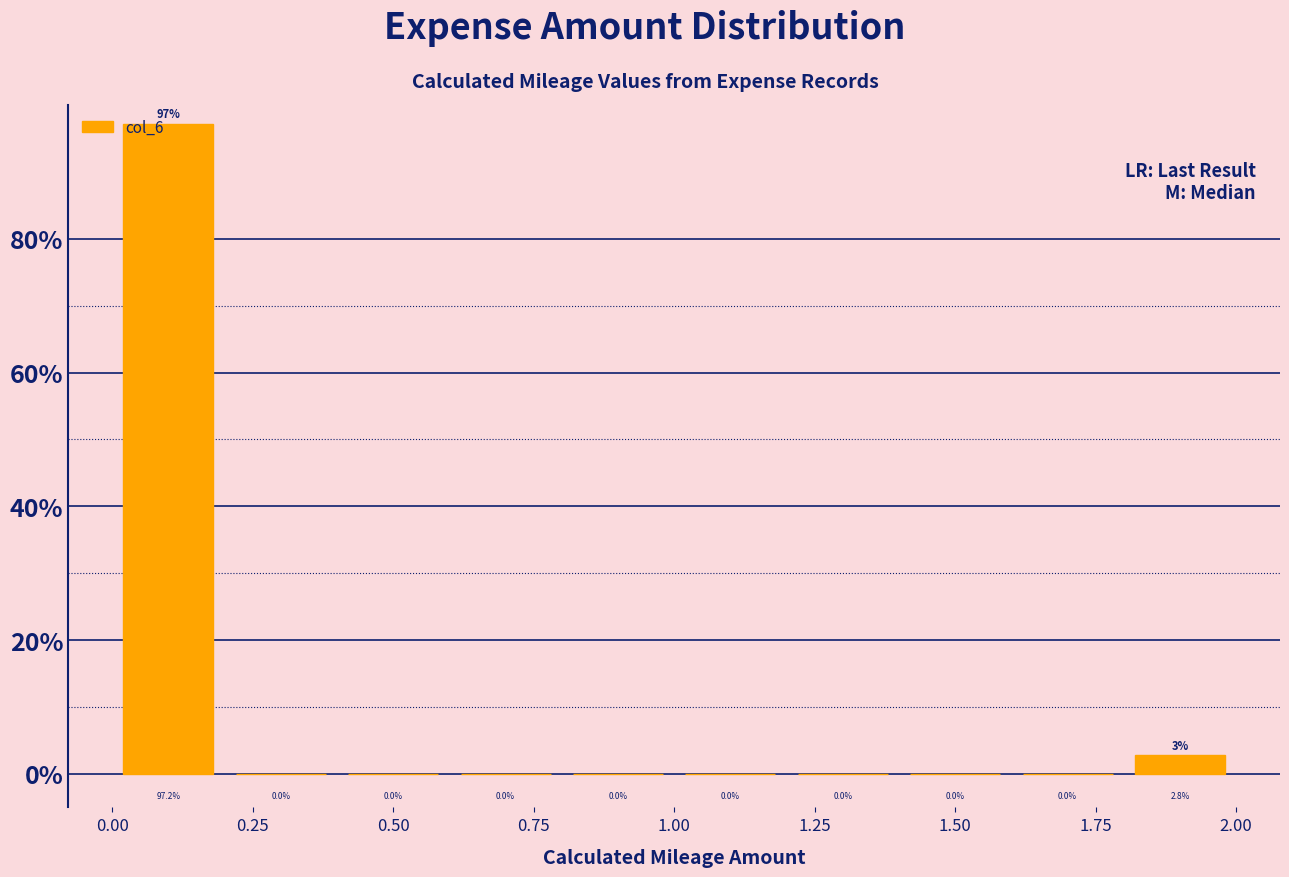

Reading left to right, list every bar in this chart as the range it spans on the x-axis followed by its height.

0.0 to 0.2: 97.2
0.2 to 0.4: 0.0
0.4 to 0.6: 0.0
0.6 to 0.8: 0.0
0.8 to 1.0: 0.0
1.0 to 1.2: 0.0
1.2 to 1.4: 0.0
1.4 to 1.6: 0.0
1.6 to 1.8: 0.0
1.8 to 2.0: 2.8